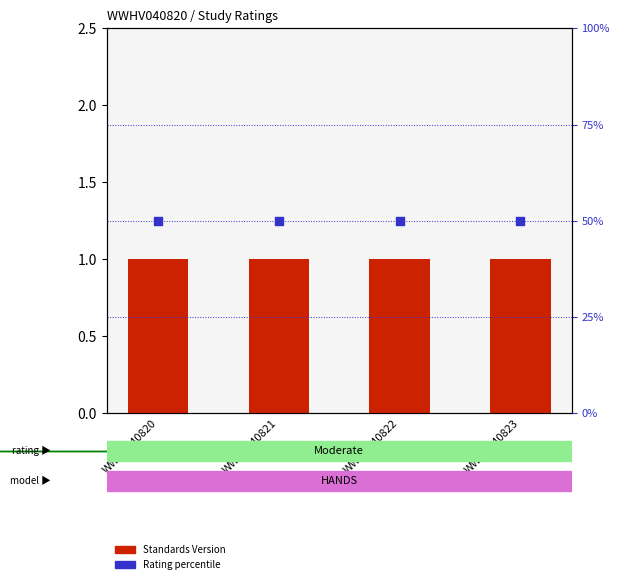

At which category is the sum across all series the highest?

WWHV040820